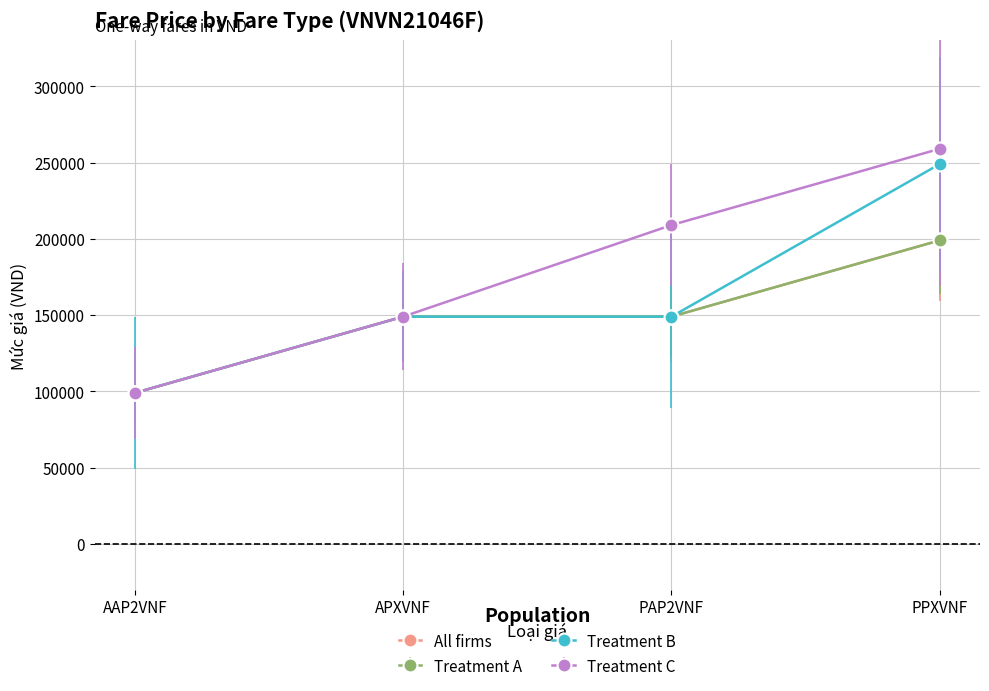

What is the value of the Treatment B point at the 1st from the left?

99000